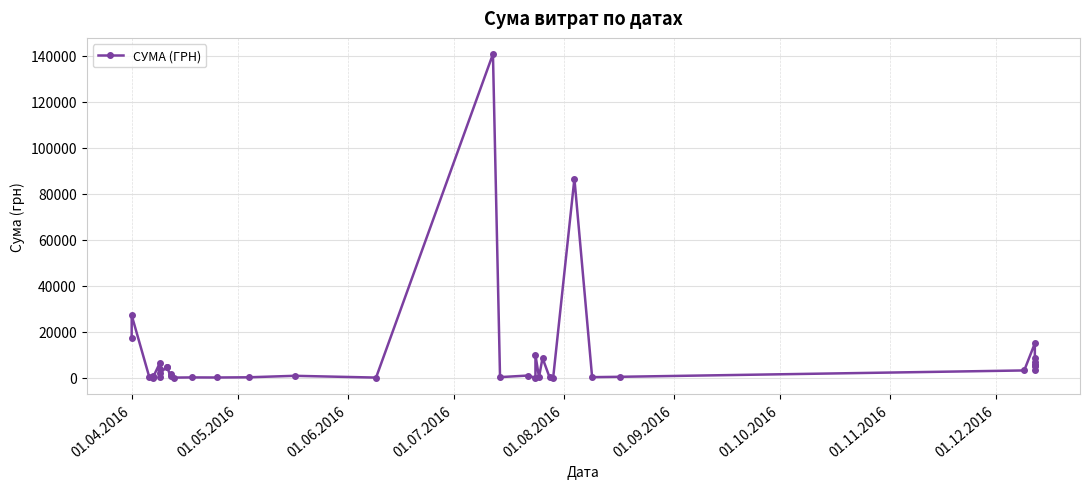

The value at 01.11.2016 is 244.1. True or false?

False